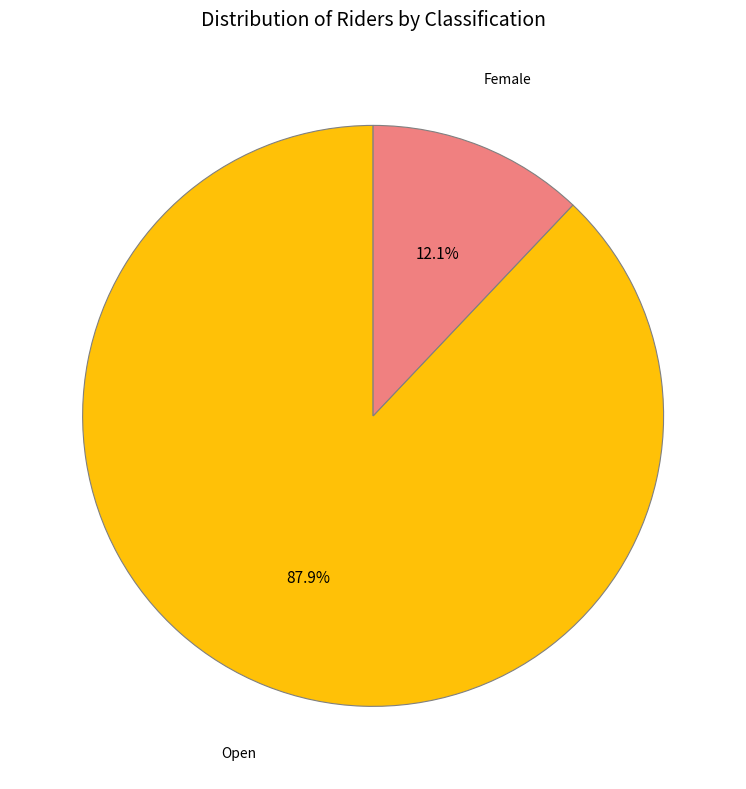

Is there any slice that represents more than half of the pie?

Yes